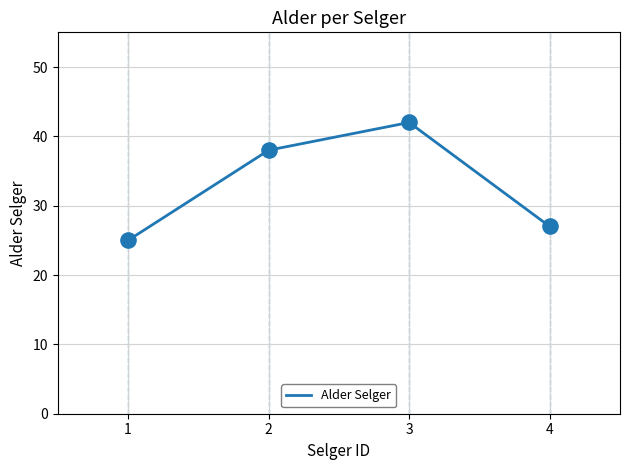

Approximately how many times larger is the value at 2 compared to 3?

0.9